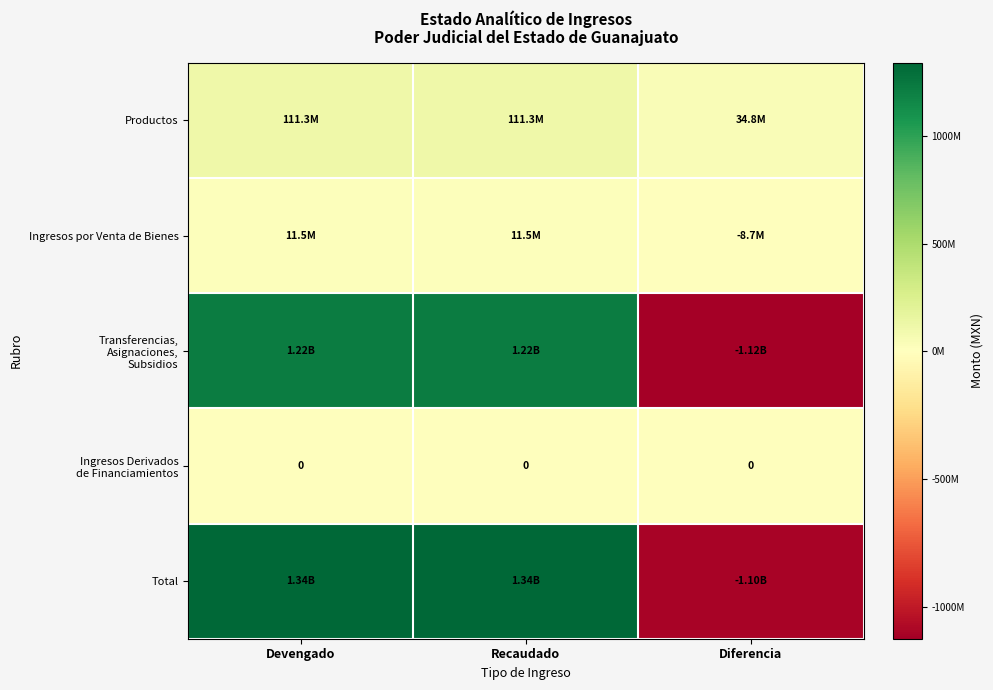

What is the difference between the highest and lowest values at Devengado?

1343438635.1